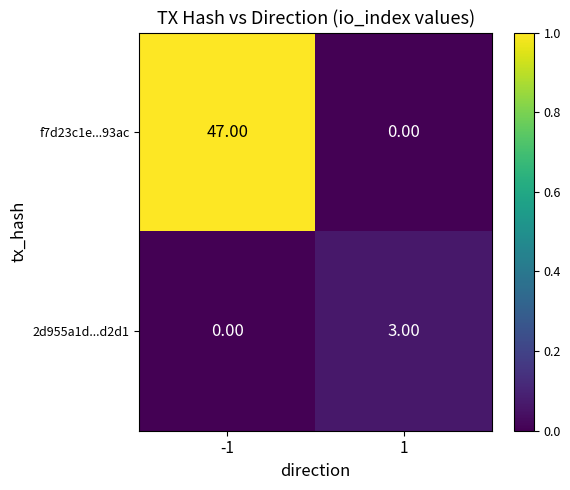

How many data points does each series have?

2